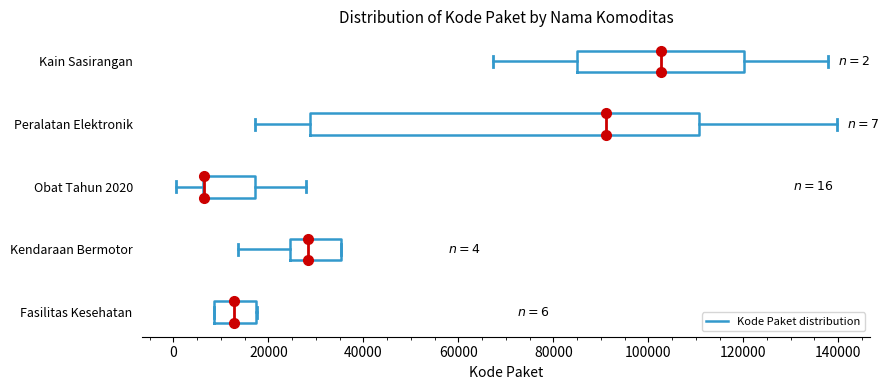

Which box is the widest, from its left edge to its right edge?

Peralatan Elektronik